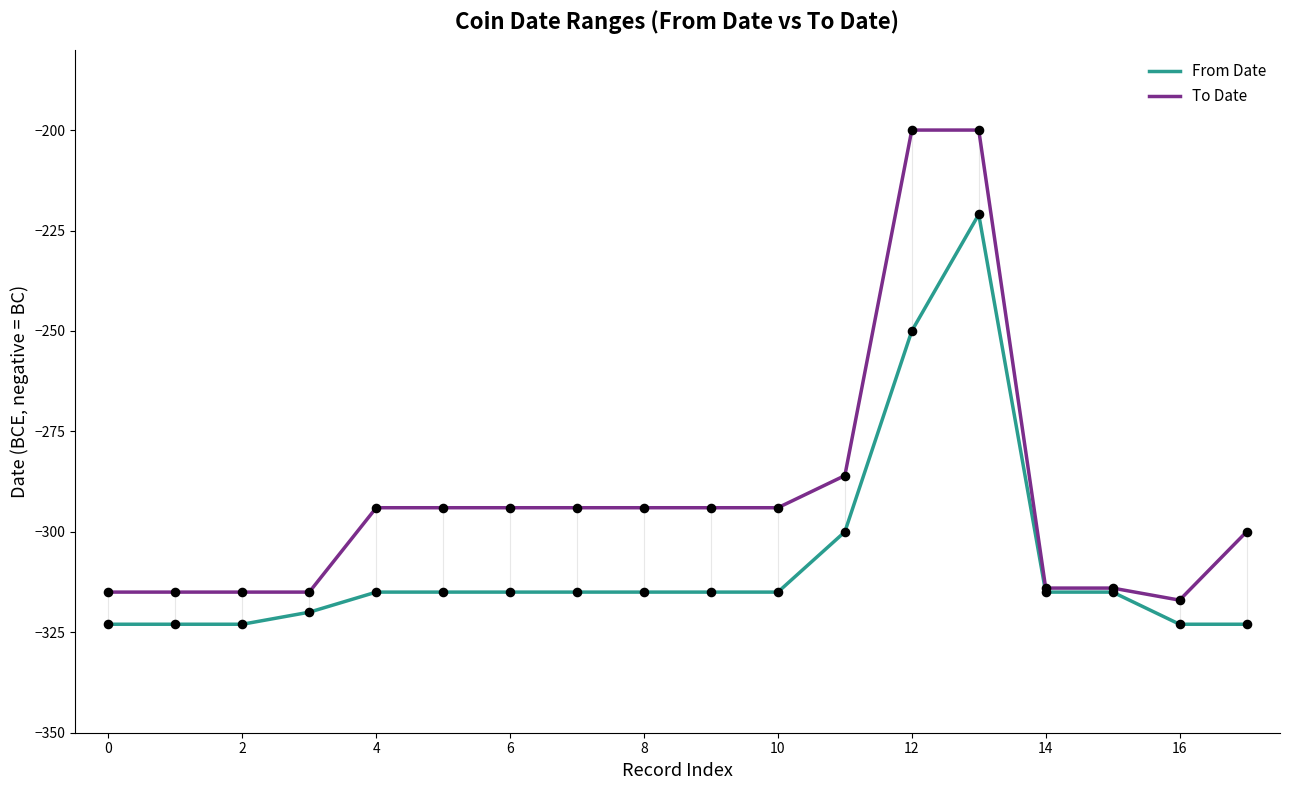

Which series has the largest total across all categories?

To Date